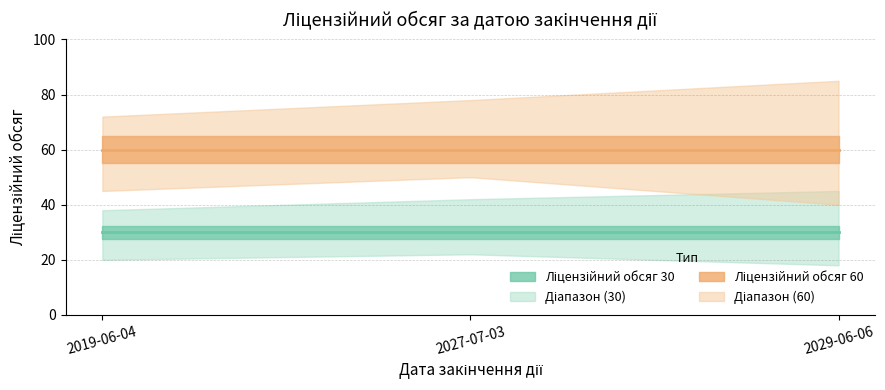

What is the label of the 1st point from the left?

2019-06-04